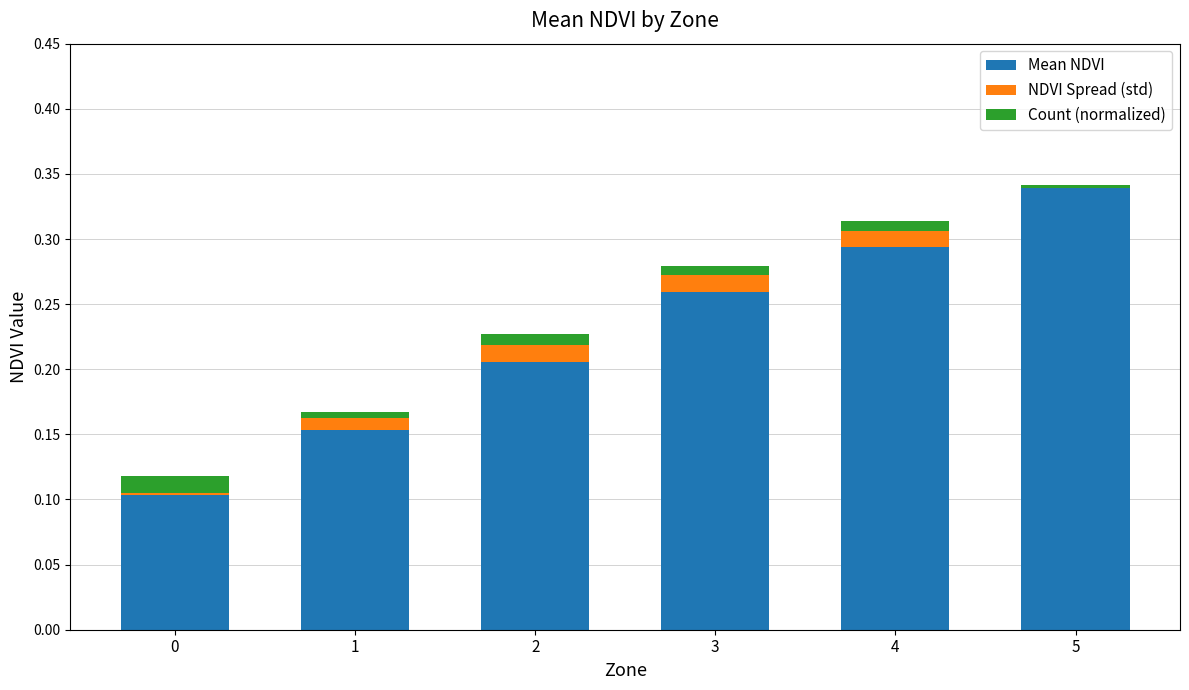

What are all the series names shown in the legend?

Mean NDVI, NDVI Spread (std), Count (normalized)